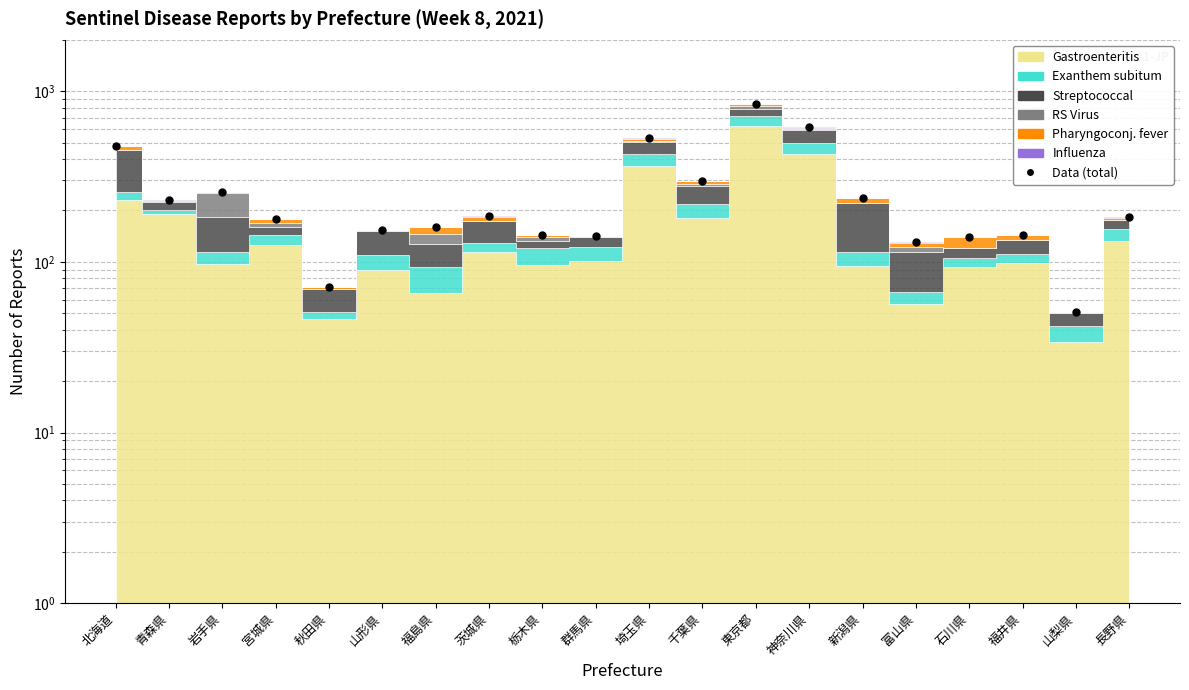

How many lines are shown in the chart?

1